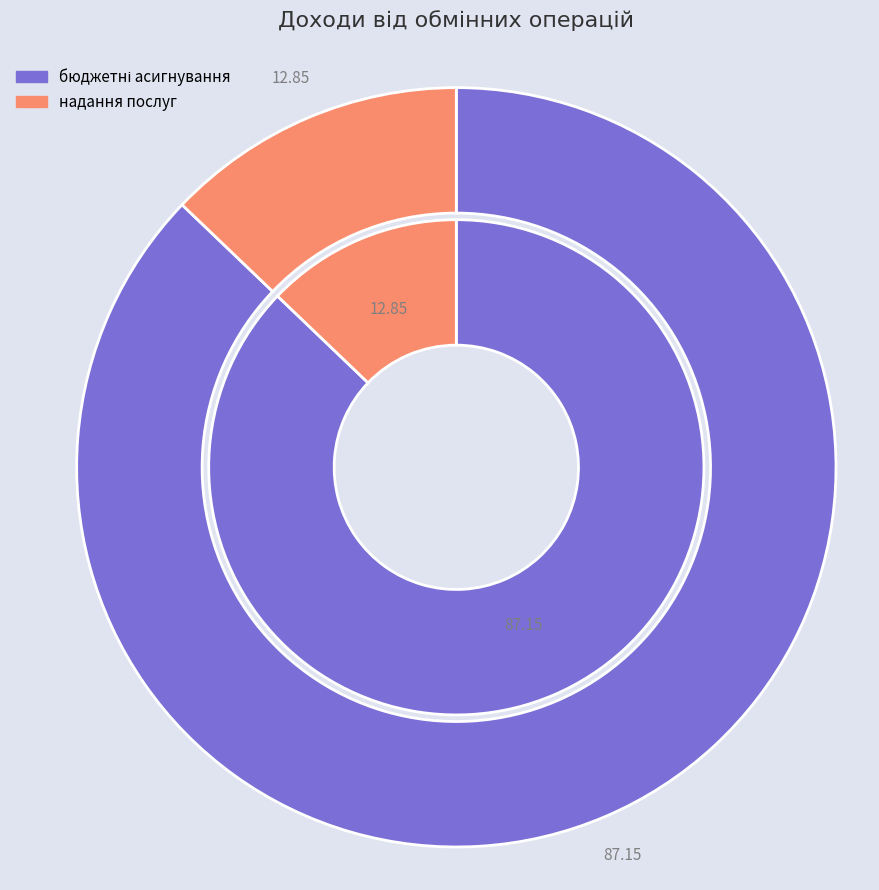

To the nearest percent, what percentage of the pie is надання послуг?

13%